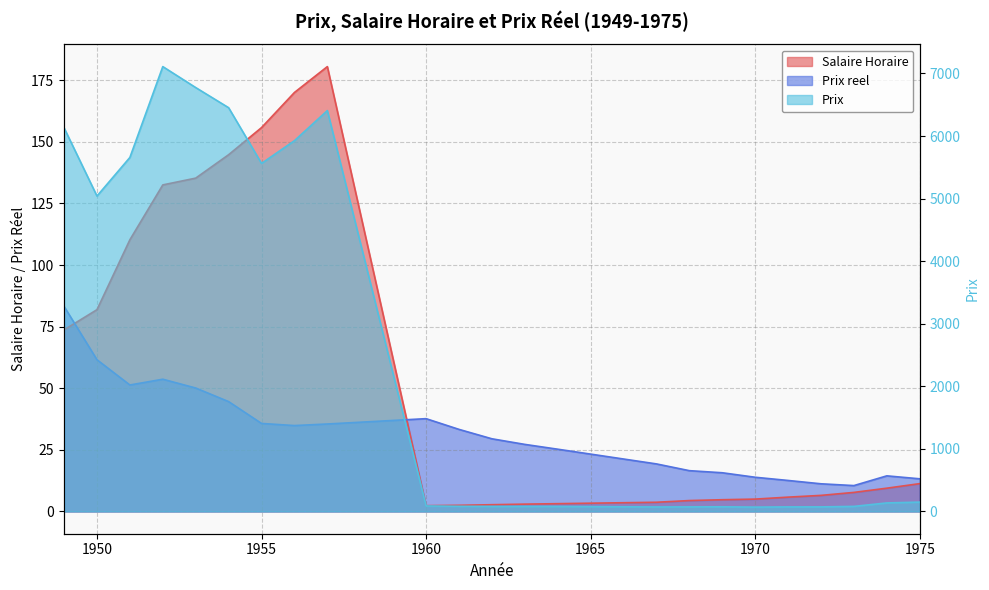

At which label is Prix reel closest to 46?

1954